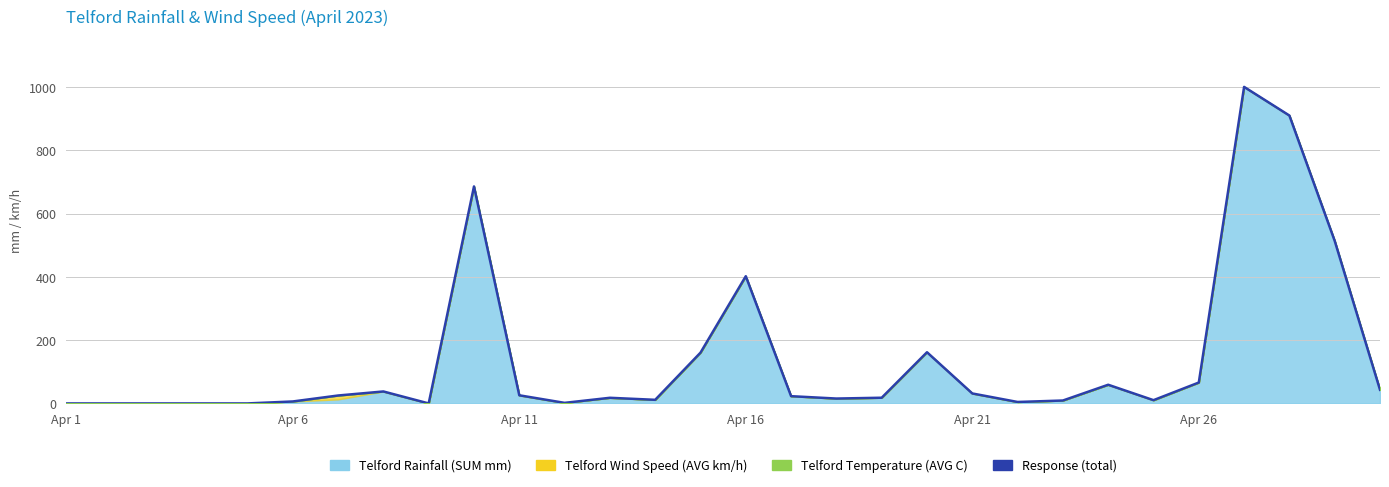

How many values are above zero?

24